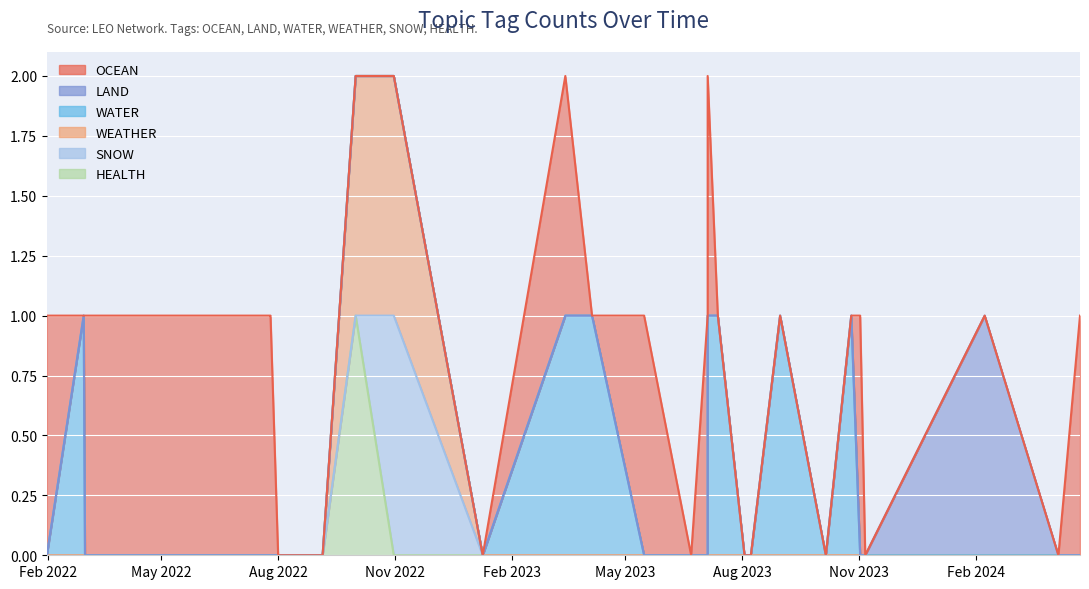

What is the difference between the maximum and minimum values in the HEALTH series?

1